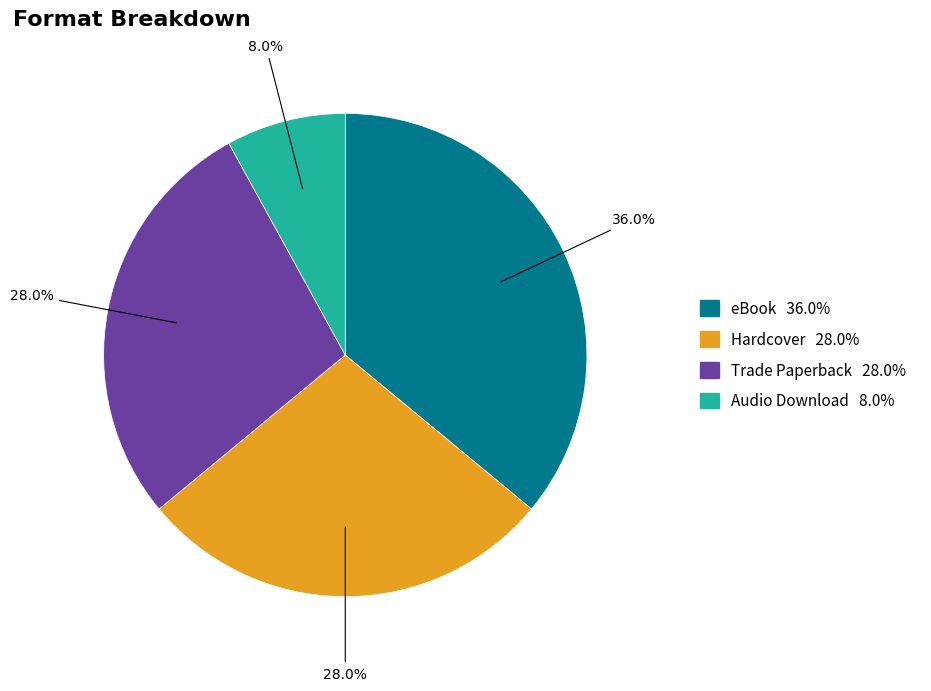

What is the smallest slice in the pie chart?

Audio Download